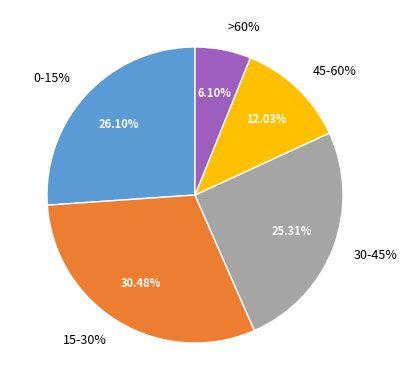

To the nearest percent, what portion does 30-45% represent?

25%